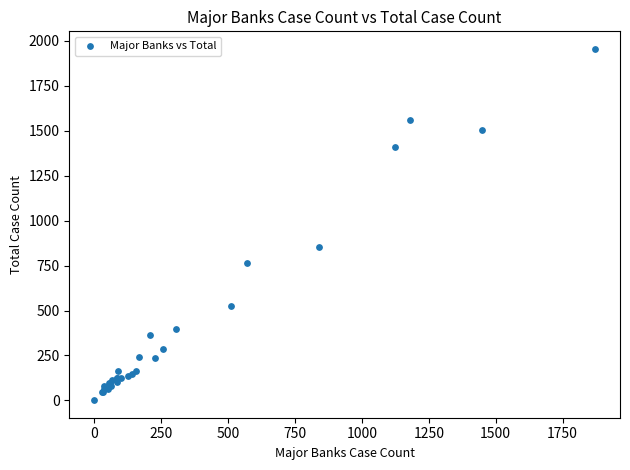

What Y value in the scatter plot is closest to 978?

854